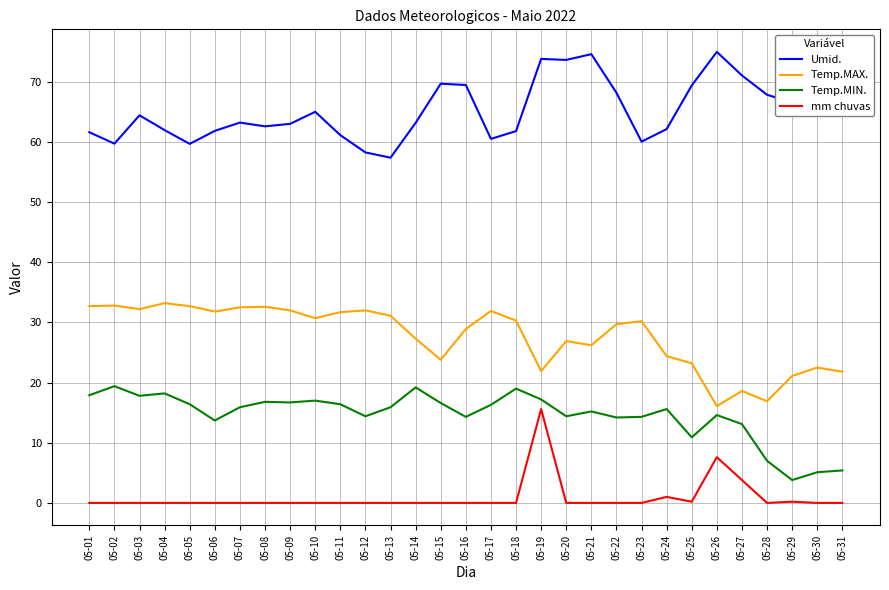

At which label does Temp.MAX. reach its minimum?

05-26